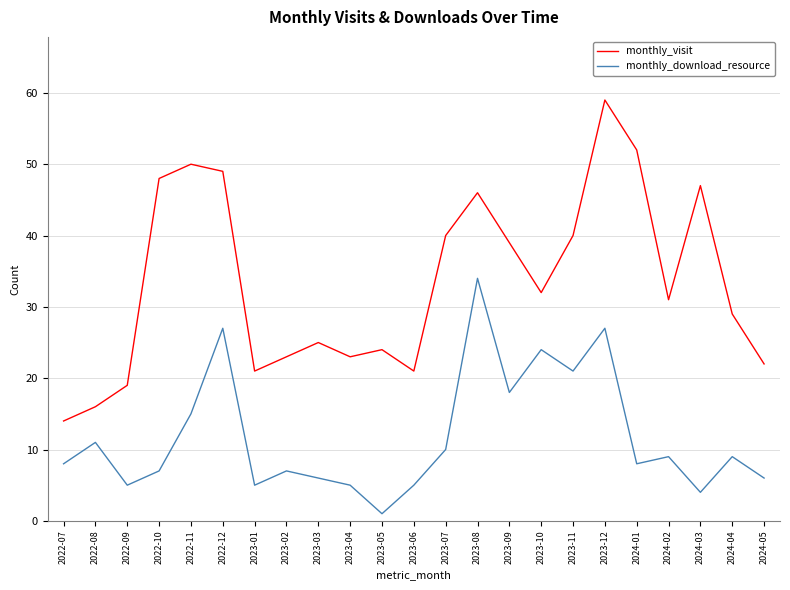

Reading right to left, transcribe all the data shown in this chart.

monthly_visit: 2024-05=22	2024-04=29	2024-03=47	2024-02=31	2024-01=52	2023-12=59	2023-11=40	2023-10=32	2023-09=39	2023-08=46	2023-07=40	2023-06=21	2023-05=24	2023-04=23	2023-03=25	2023-02=23	2023-01=21	2022-12=49	2022-11=50	2022-10=48	2022-09=19	2022-08=16	2022-07=14
monthly_download_resource: 2024-05=6	2024-04=9	2024-03=4	2024-02=9	2024-01=8	2023-12=27	2023-11=21	2023-10=24	2023-09=18	2023-08=34	2023-07=10	2023-06=5	2023-05=1	2023-04=5	2023-03=6	2023-02=7	2023-01=5	2022-12=27	2022-11=15	2022-10=7	2022-09=5	2022-08=11	2022-07=8